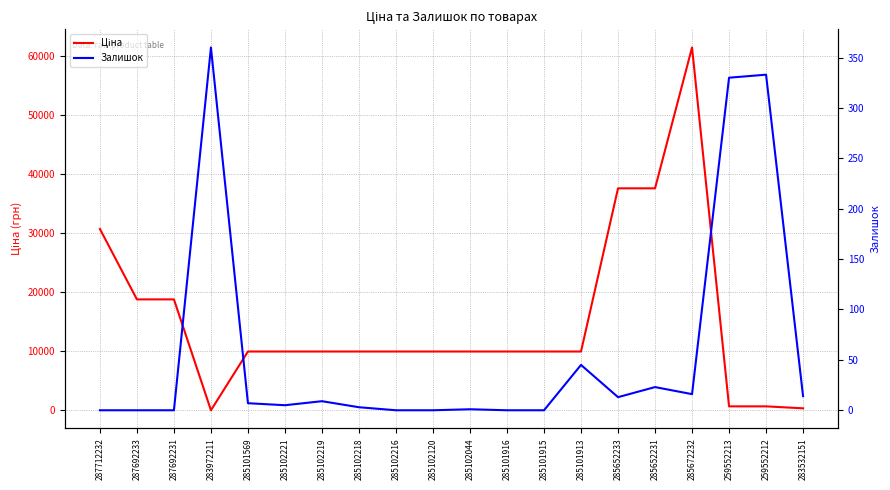

What is the value of the Ціна point at the 1st from the left?

30717.1